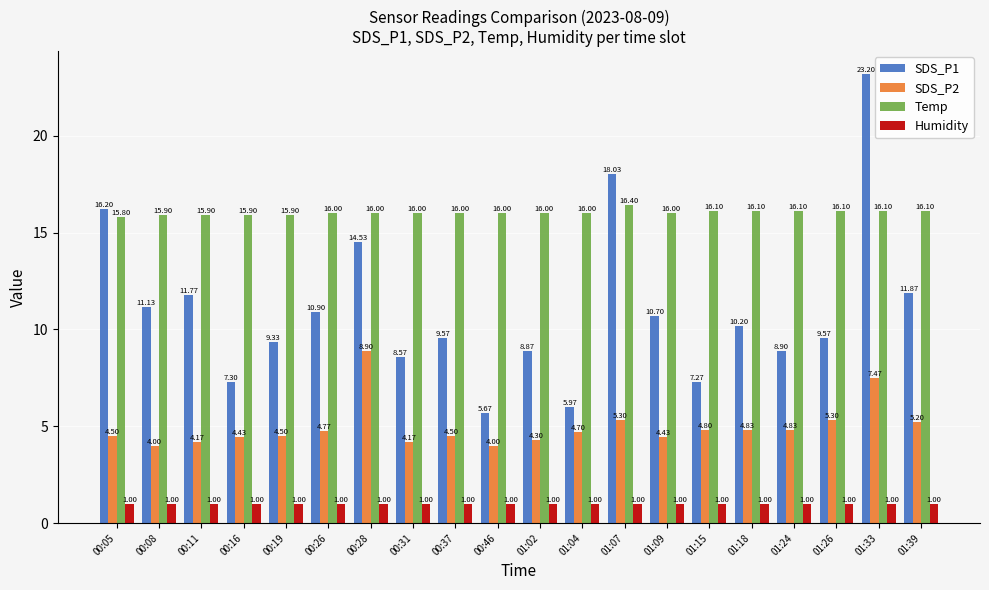

Which series changed the most between 01:09 and 01:33?

SDS_P1